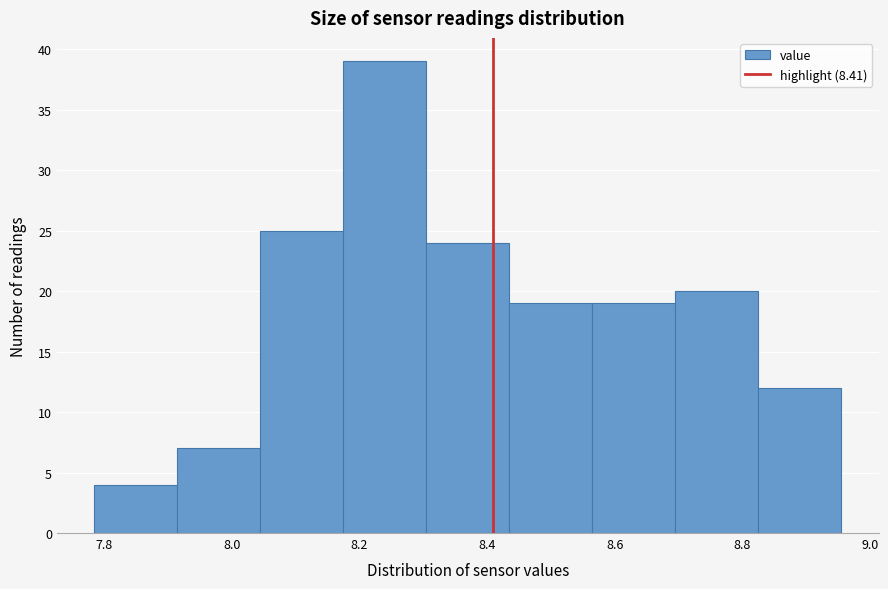

What is the height of the bar covering 8.175 to 8.305 on the x-axis? Neither the bar edges nor the heights are printed on the chart, so give them approximately, as read against the axes.

39